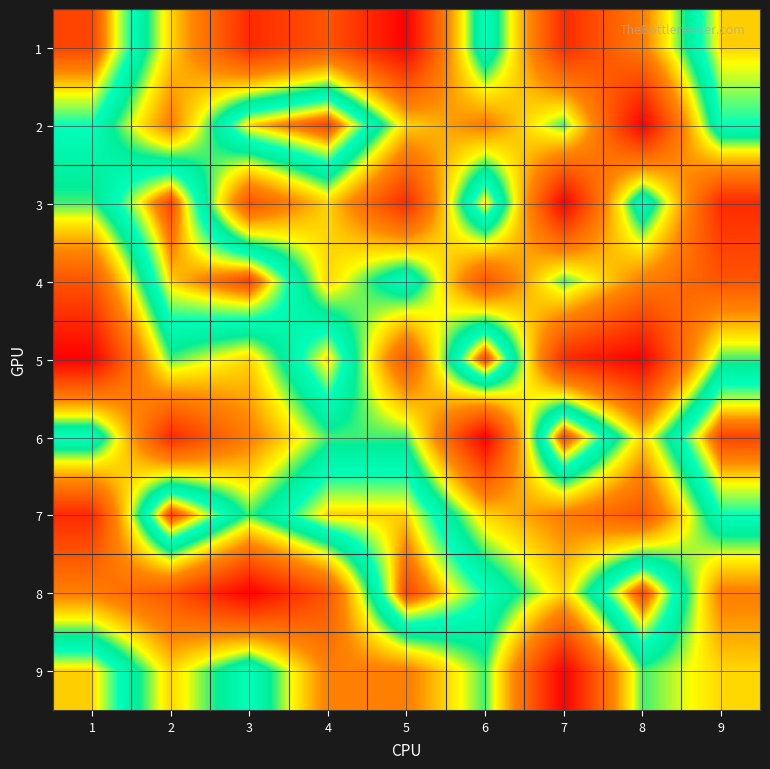

Reading left to right, what are all the values shown in this chart?

1: 1=9	2=5	3=2	4=3	5=1	6=7	7=2	8=4	9=8
2: 1=7	2=4	3=8	4=9	5=5	6=4	7=6	8=1	9=7
3: 1=6	2=9	3=3	4=5	5=2	6=8	7=1	8=7	9=2
4: 1=3	2=8	3=9	4=5	5=7	6=3	7=6	8=4	9=3
5: 1=1	2=6	3=5	4=8	5=3	6=9	7=2	8=1	9=6
6: 1=7	2=2	3=4	4=6	5=6	6=1	7=9	8=5	9=9
7: 1=2	2=9	3=6	4=8	5=8	6=5	7=4	8=3	9=7
8: 1=4	2=3	3=1	4=3	5=9	6=7	7=5	8=9	9=4
9: 1=8	2=5	3=7	4=4	5=4	6=6	7=1	8=6	9=5